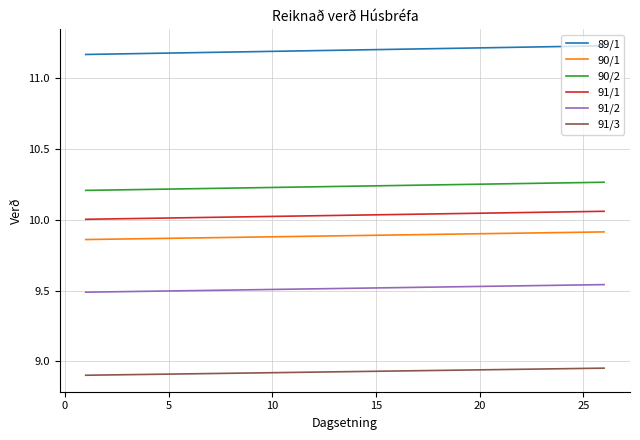

True or false: 91/3 and 91/1 intersect in this chart.

False